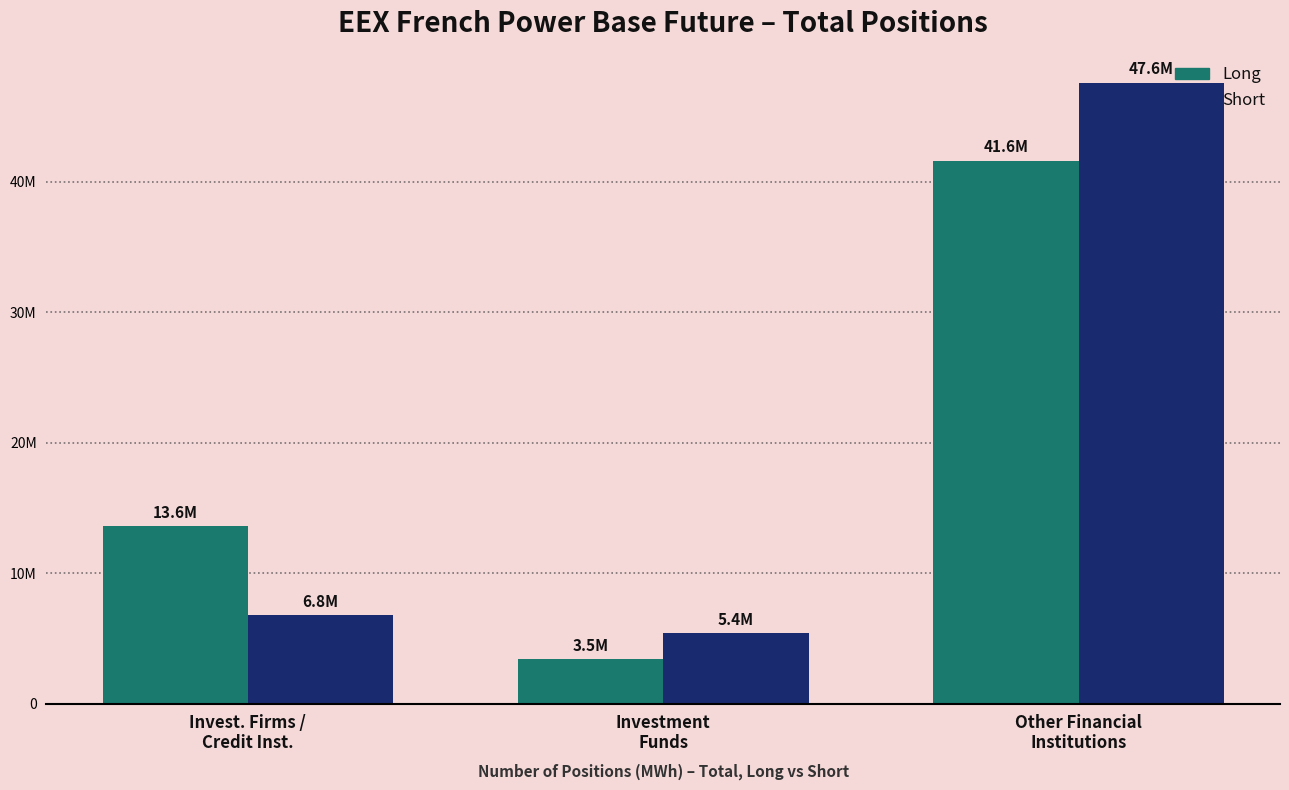

What position from the right is Investment
Funds?

2